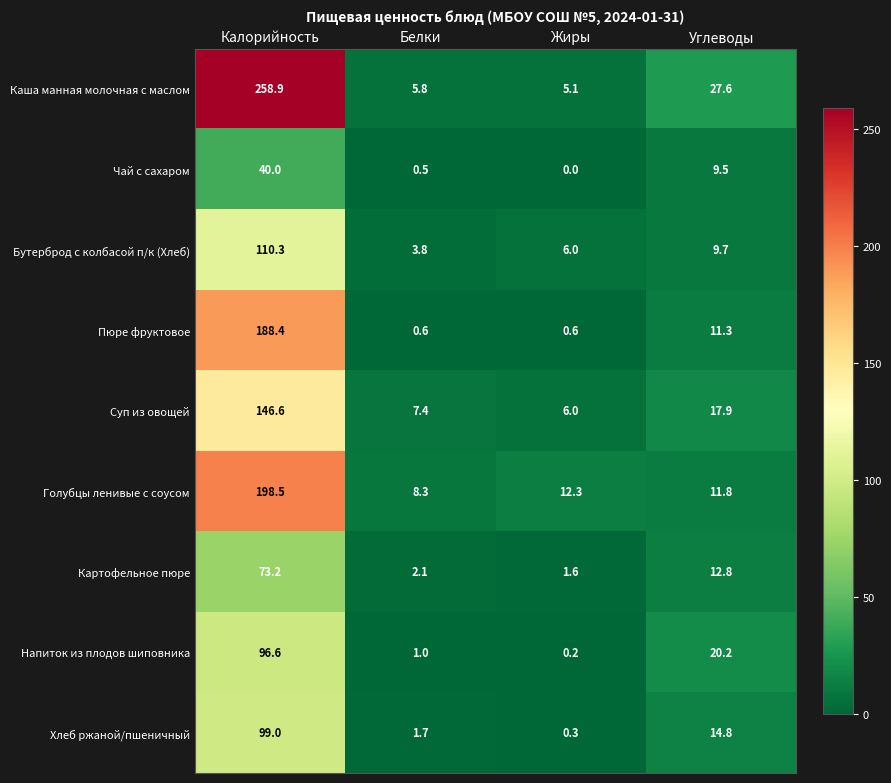

What value does the Напиток из плодов шиповника series have at Калорийность?

96.6